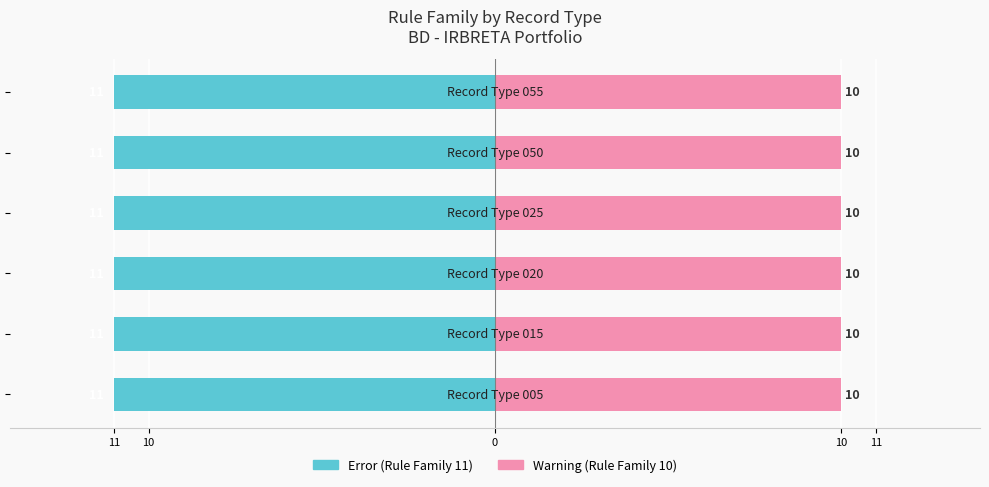

What are all the series names shown in the legend?

Error, Warning